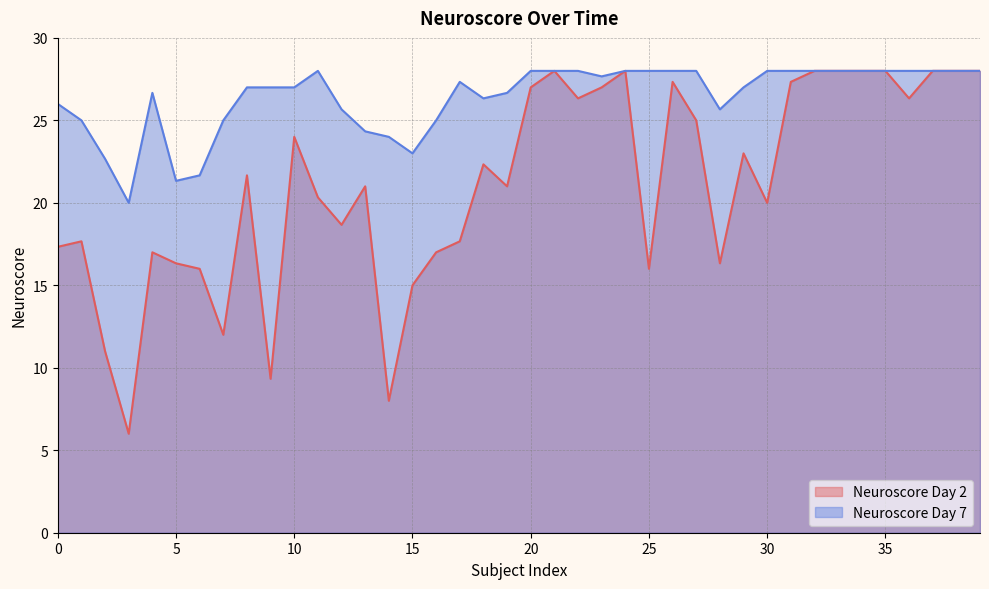

What is the difference between the second highest and minimum values in the Neuroscore Day 2 series?

22.0